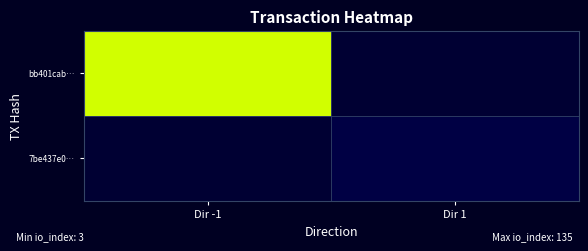

Reading left to right, transcribe all the data shown in this chart.

bb401cab…: Dir -1=135	Dir 1=0
7be437e0…: Dir -1=0	Dir 1=3